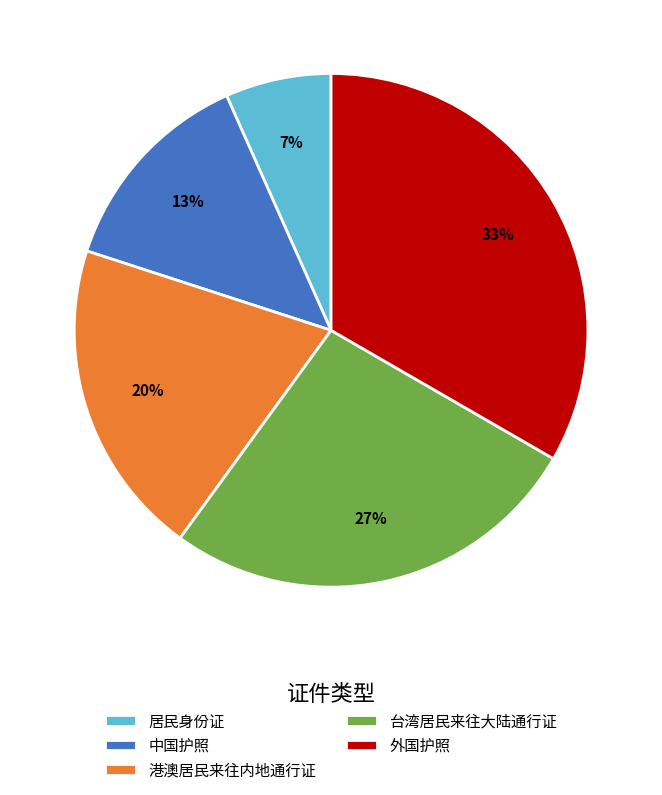

How many segments does this pie chart have?

5